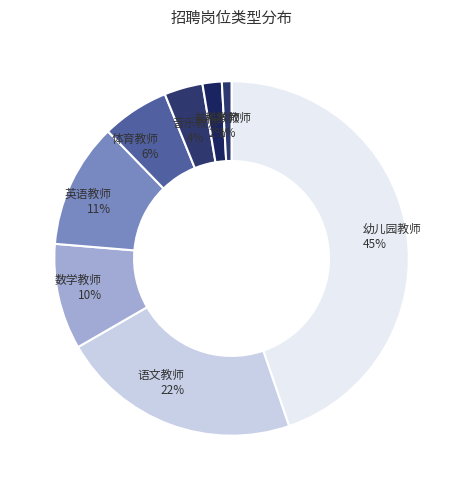

What is the ratio of the value at 美术教师 to the value at 数学教师?

0.2